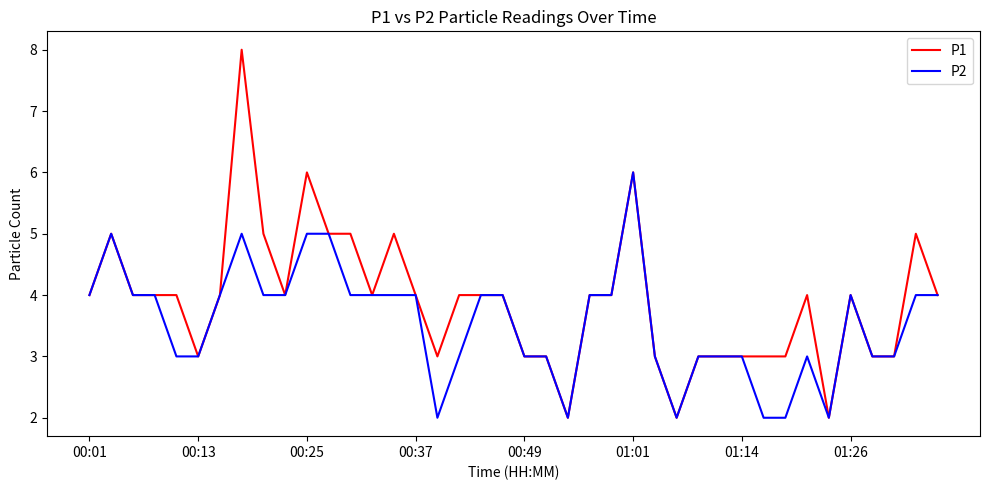

Does the chart display data point markers on the line(s)?

No